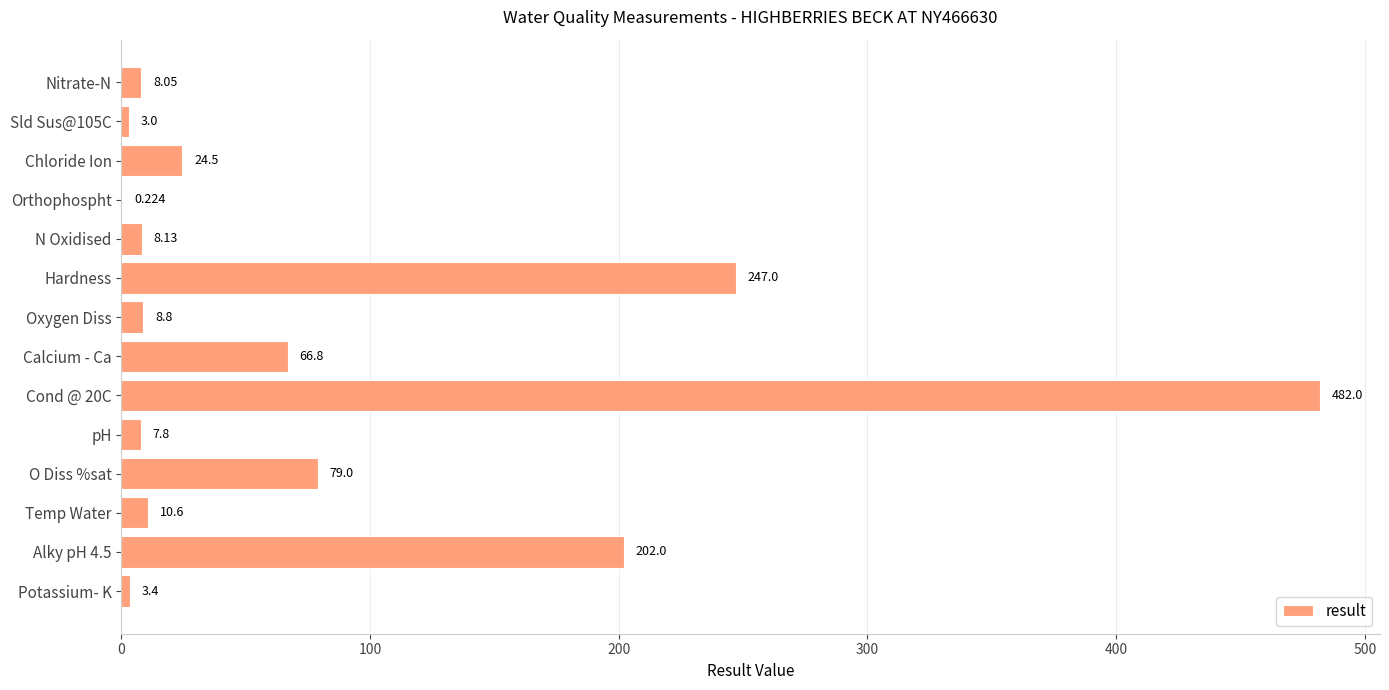

Where is the data nearest to the value 241?

Hardness